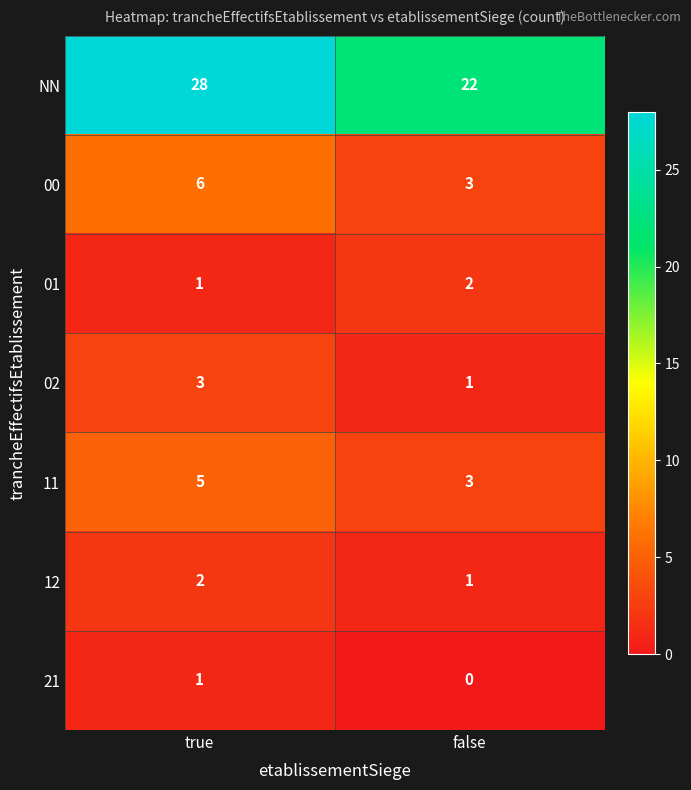

How many data points does each series have?

2